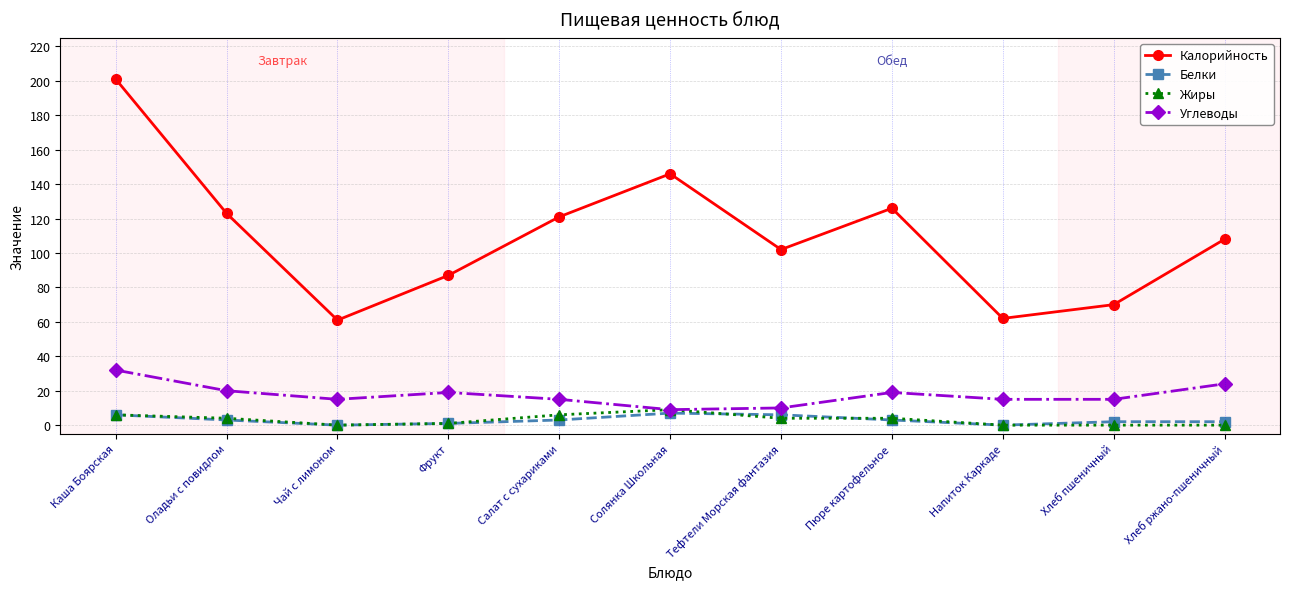

What is the sum of all Углеводы values?

193